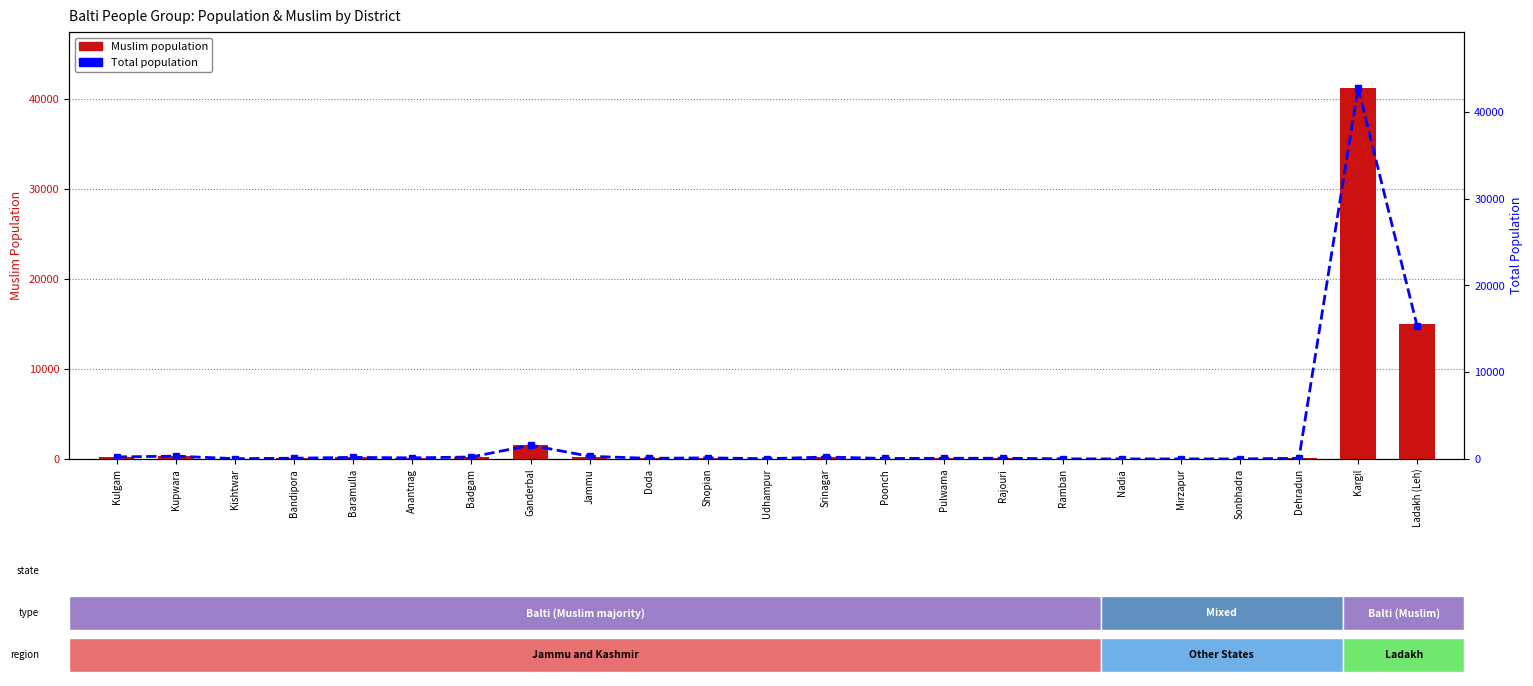

What position from the right is Nadia?

6